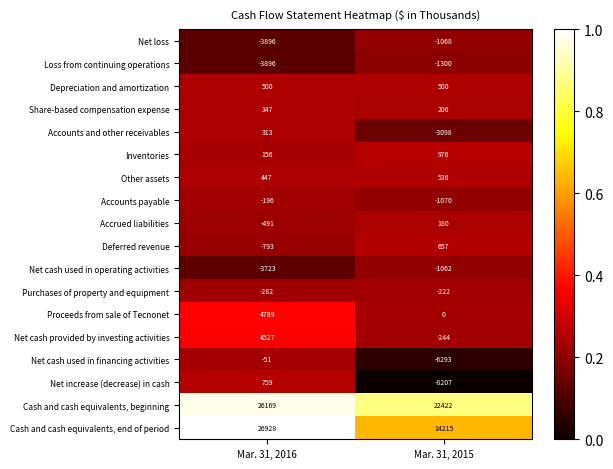

Read the Net cash provided by investing activities value at Mar. 31, 2016.

4527